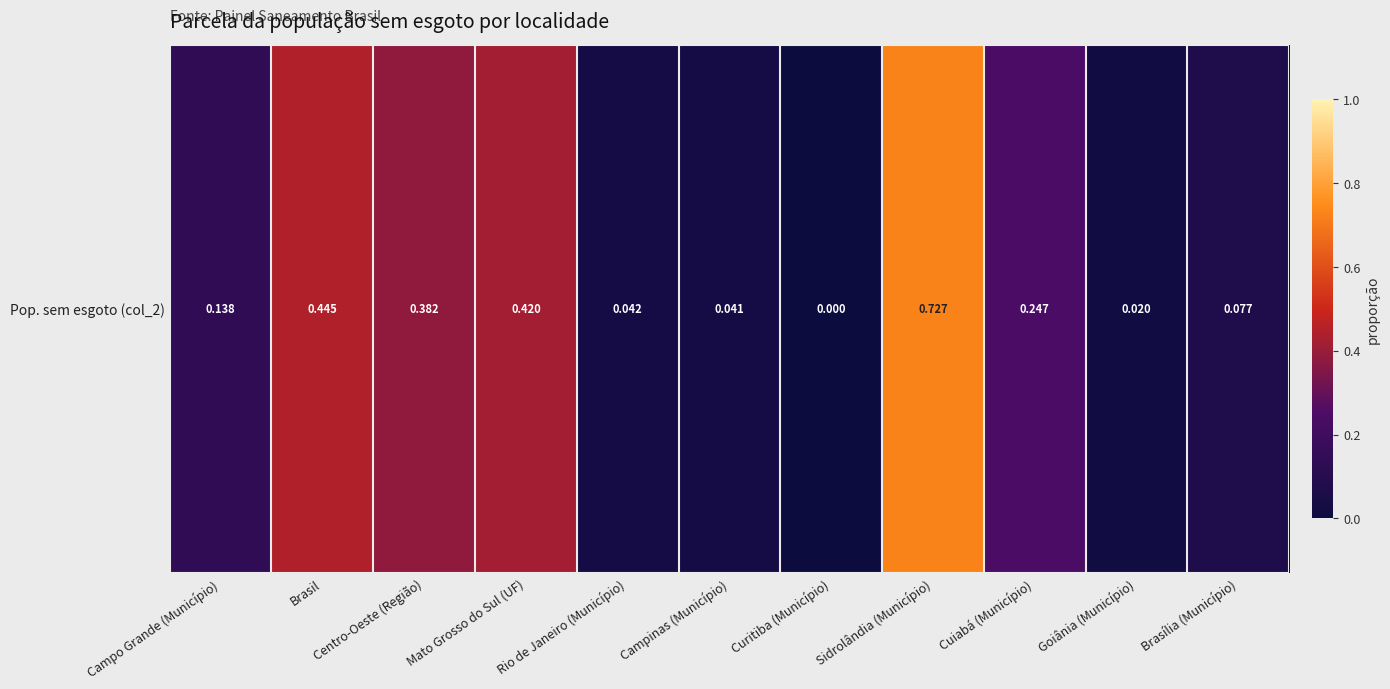

What is the difference between the second highest and second lowest values?

0.4